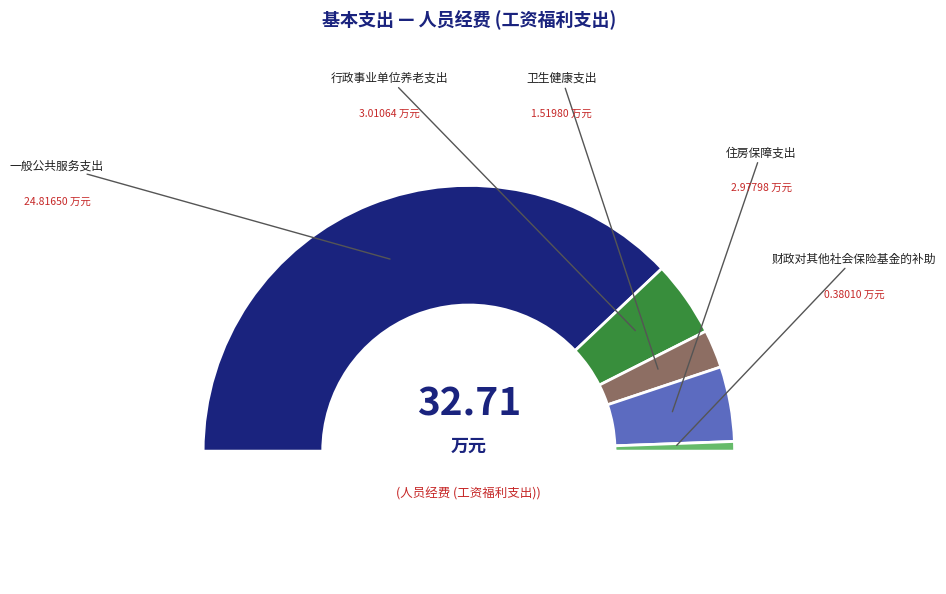

To the nearest percent, what percentage of the pie is 财政对其他社会保险基金的补助?

1%